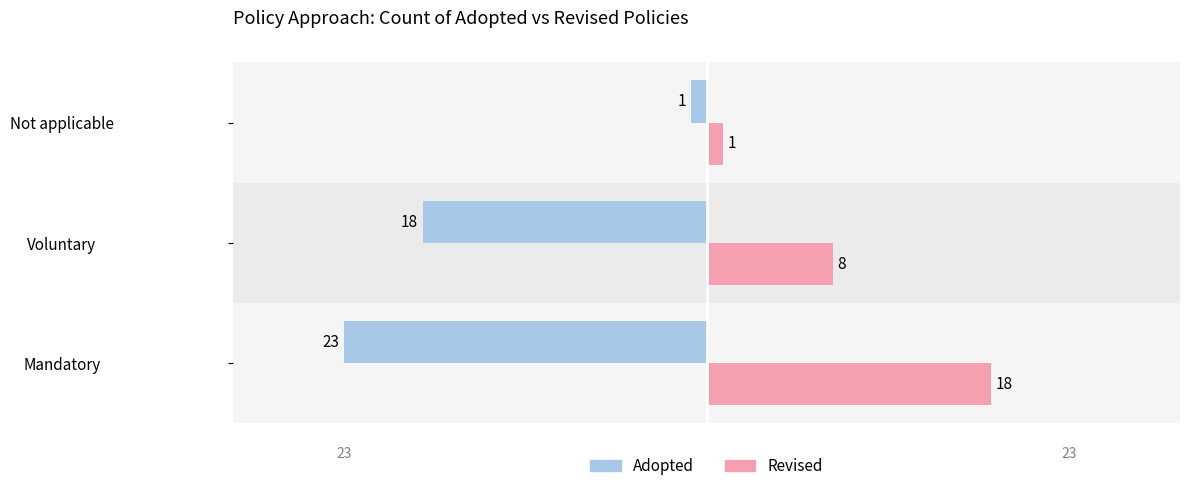

How many data points in Adopted are less than -18?

1